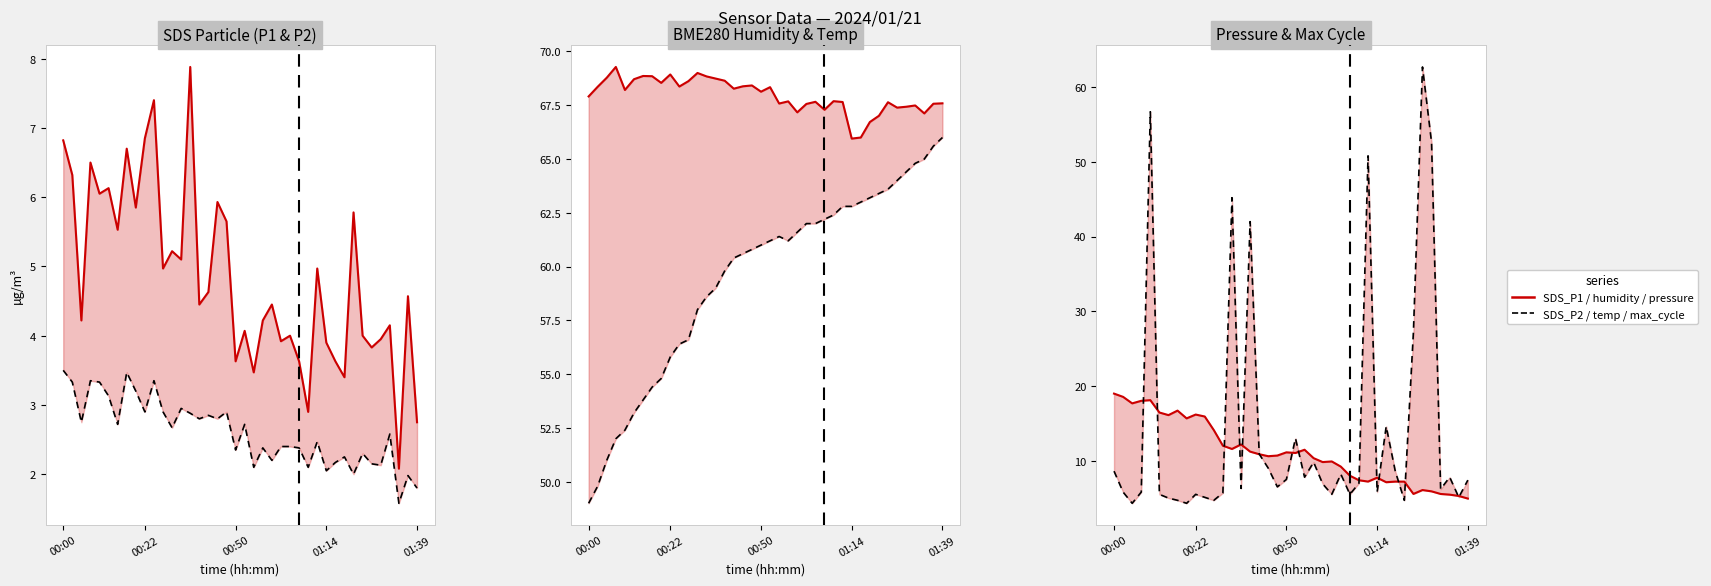

True or false: SDS_P1 and SDS_P2 cross at least once.

False